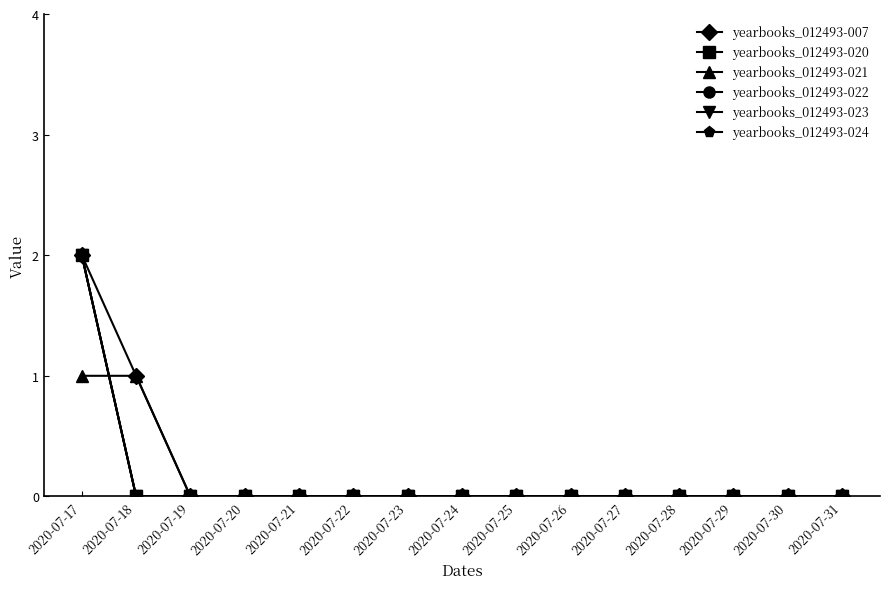

Is this an area chart (filled region under the line)?

No